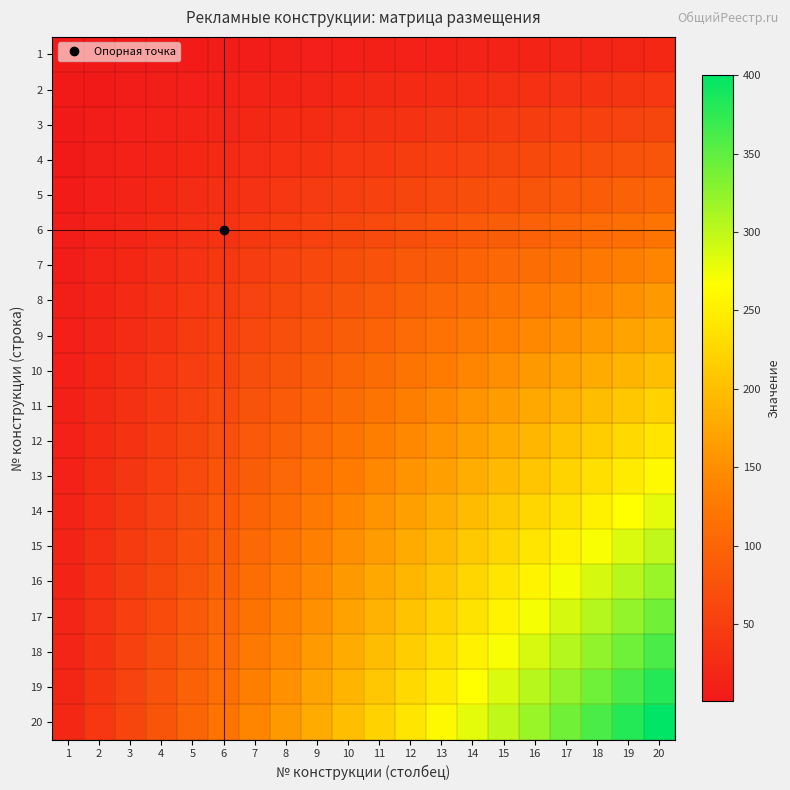

Which series has the widest spread of values?

20